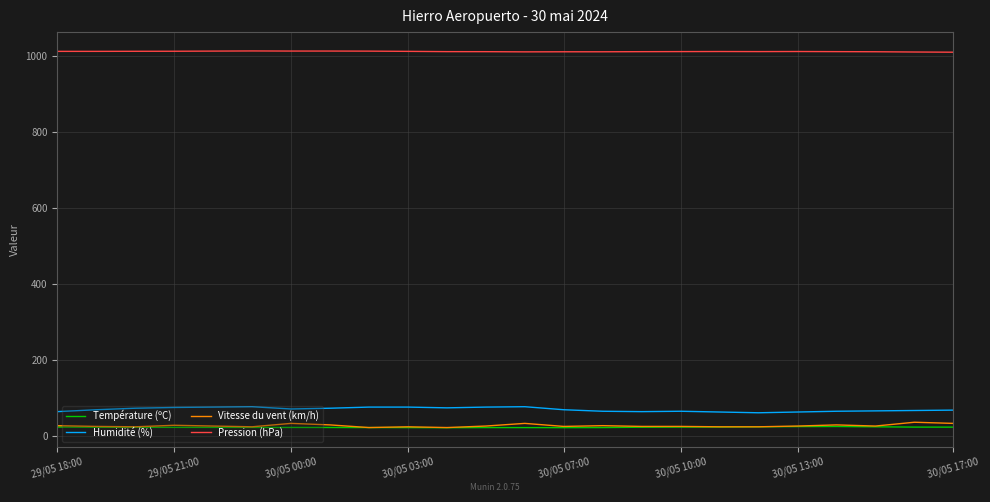

True or false: Pression (hPa) and Vitesse du vent (km/h) cross at least once.

False